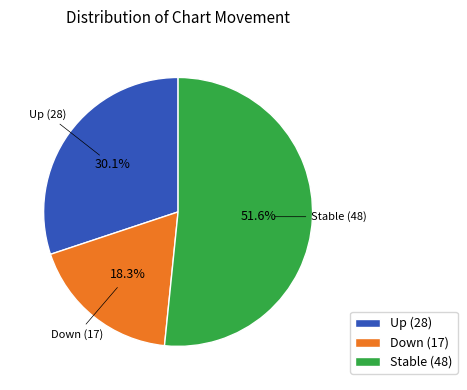

Which slice is the smallest?

Down (17)